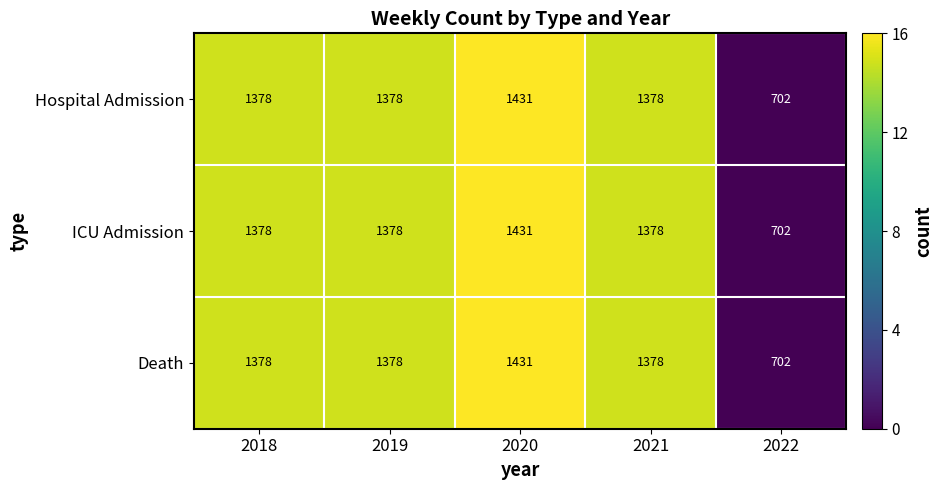

How many data points in ICU Admission are less than 1378?

1